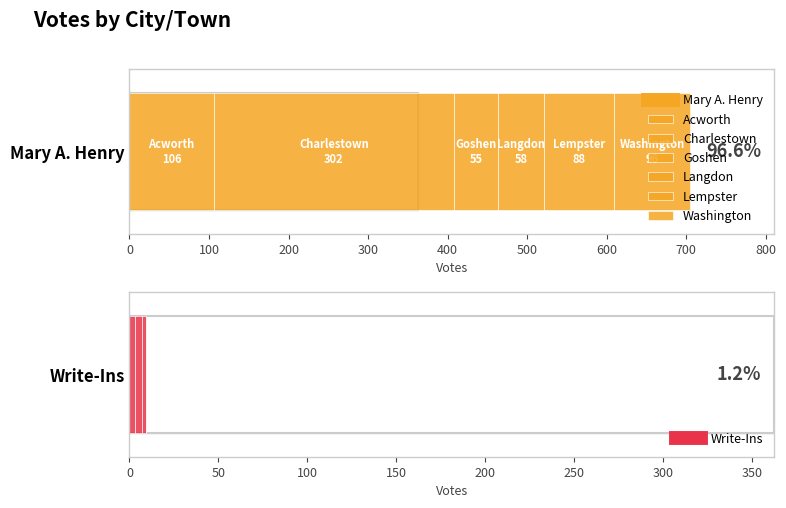

List the labels in order of Write-Ins value, smallest first.

Acworth, Goshen, Washington, Lempster, Charlestown, Langdon